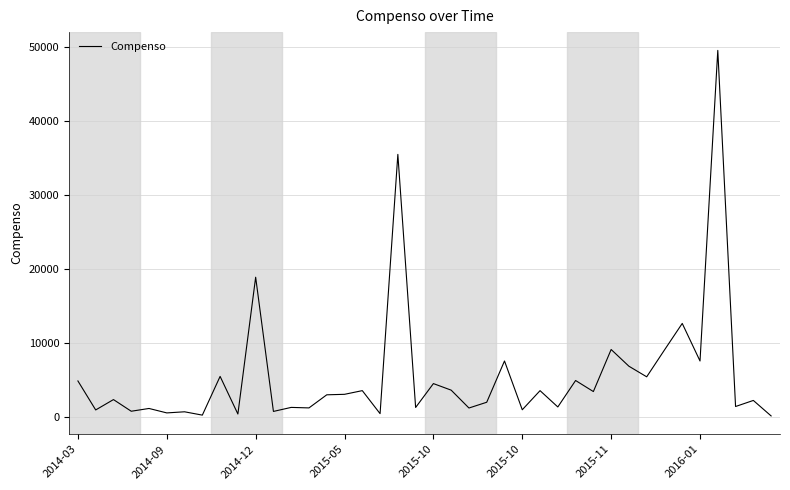

What is the greatest value displayed?

49575.0